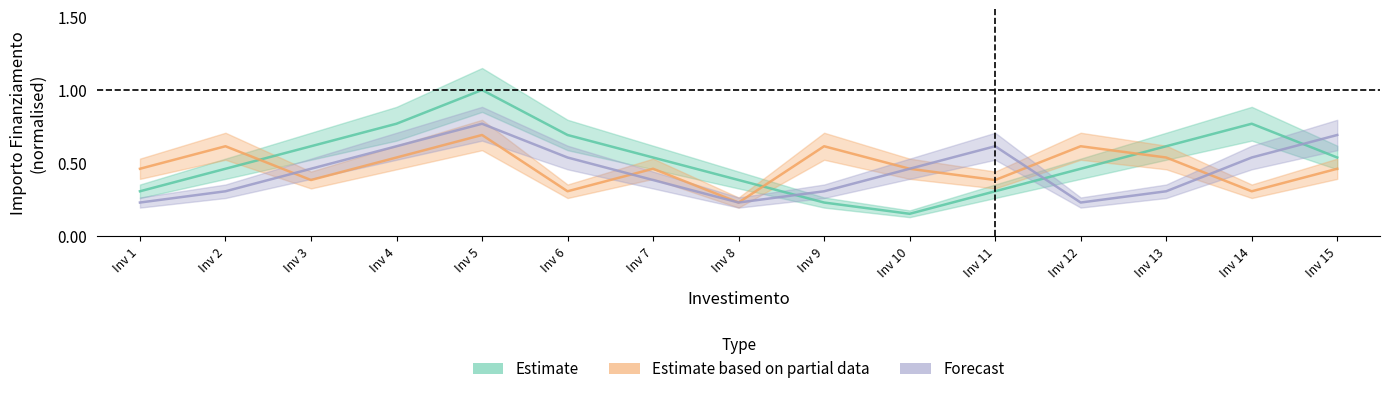

How many interior local valleys does the Fascia B series have?

5